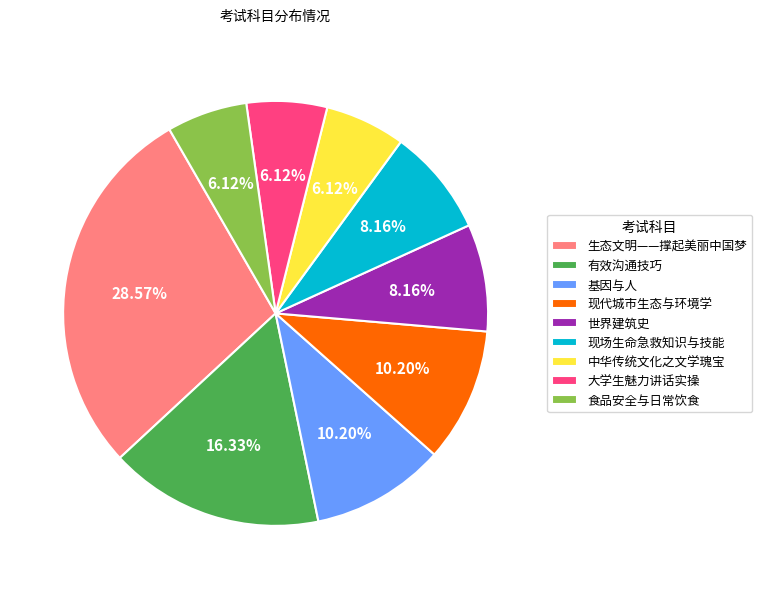

What portion of the pie excludes 基因与人?

89.8%